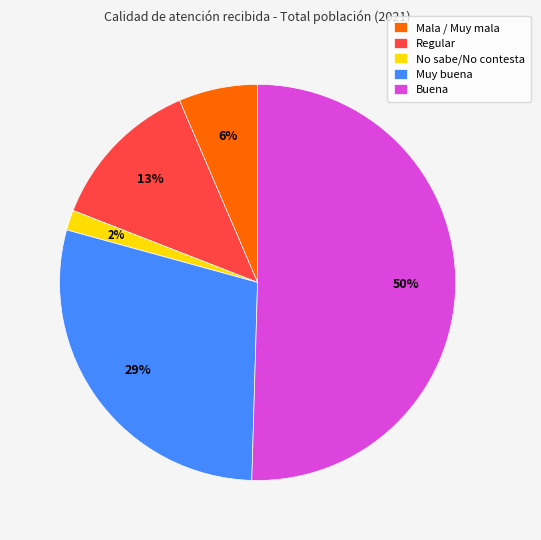

Is Muy buena the majority of the pie?

No